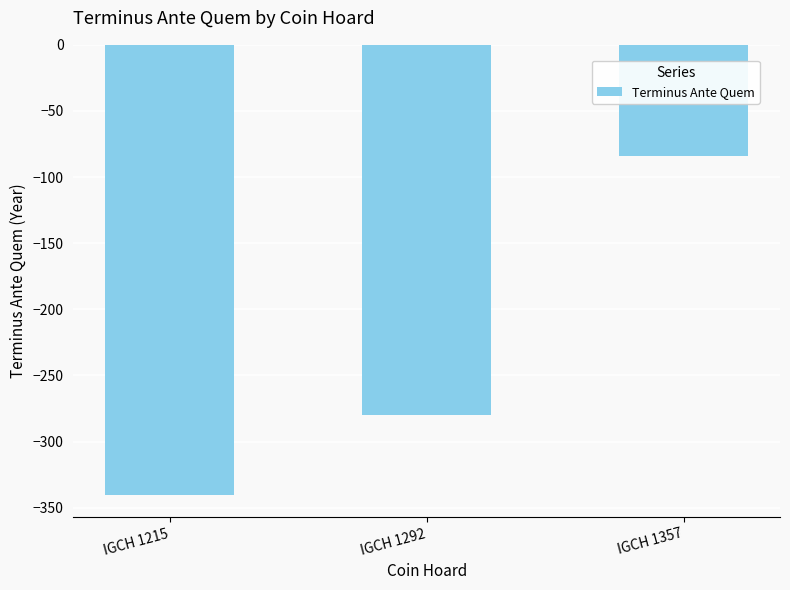

What is the value of the 3rd bar from the left?

-84